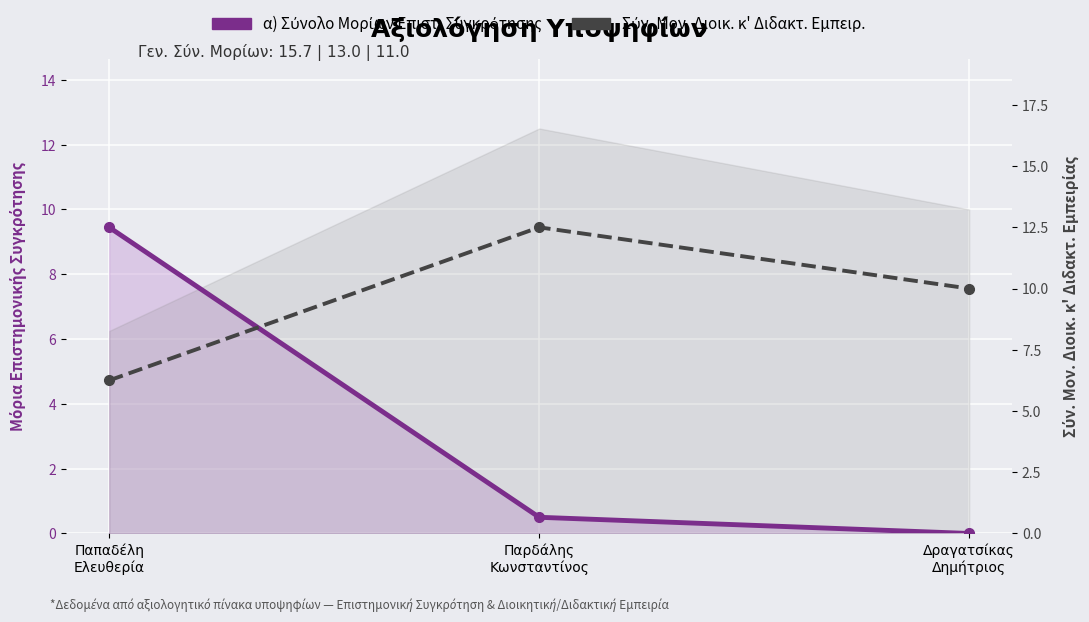

At which category is the sum across all series the highest?

Παπαδέλη
Ελευθερία